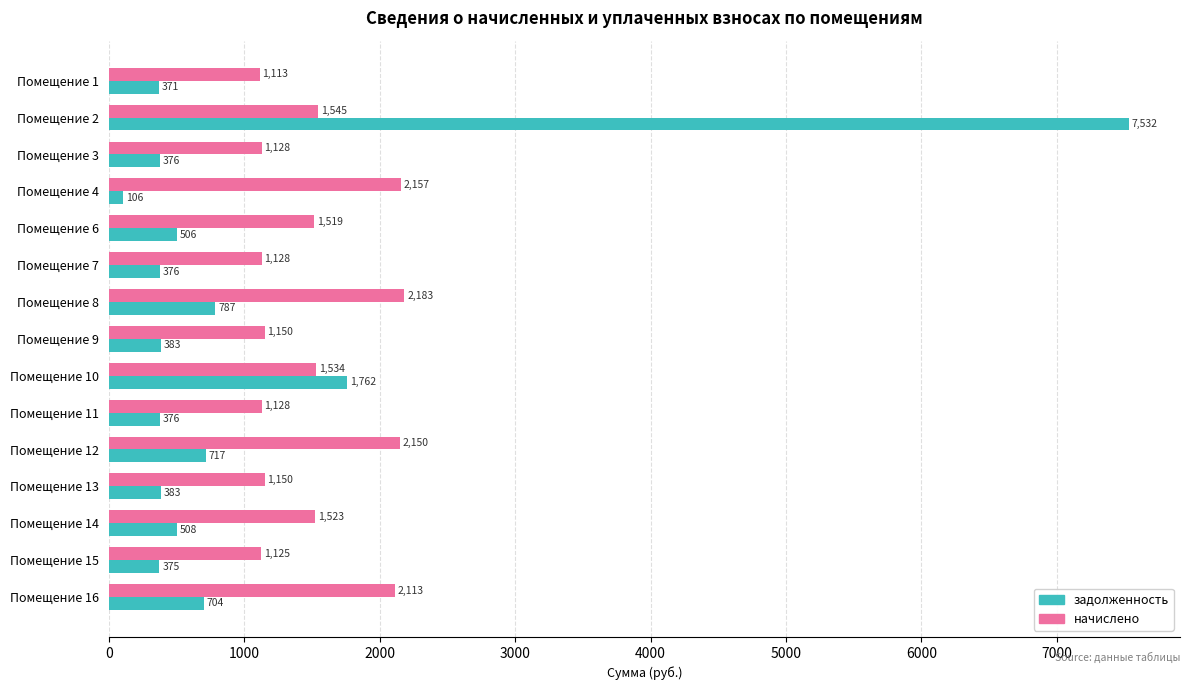

Which series has the widest spread of values?

задолженность